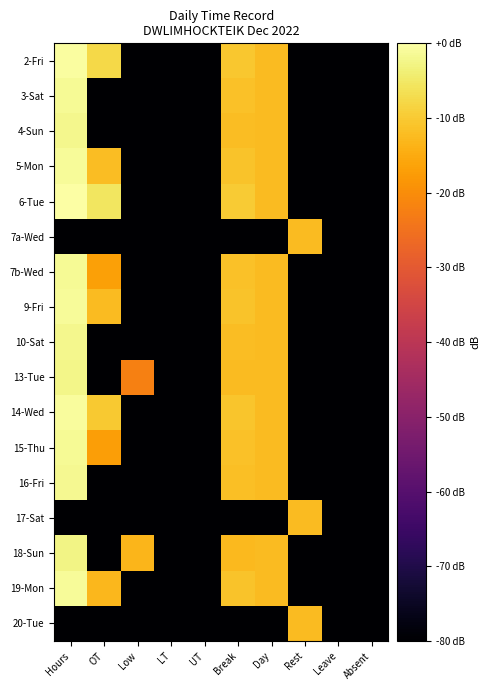

What is the difference between the highest and lowest values at Hours?

80.0